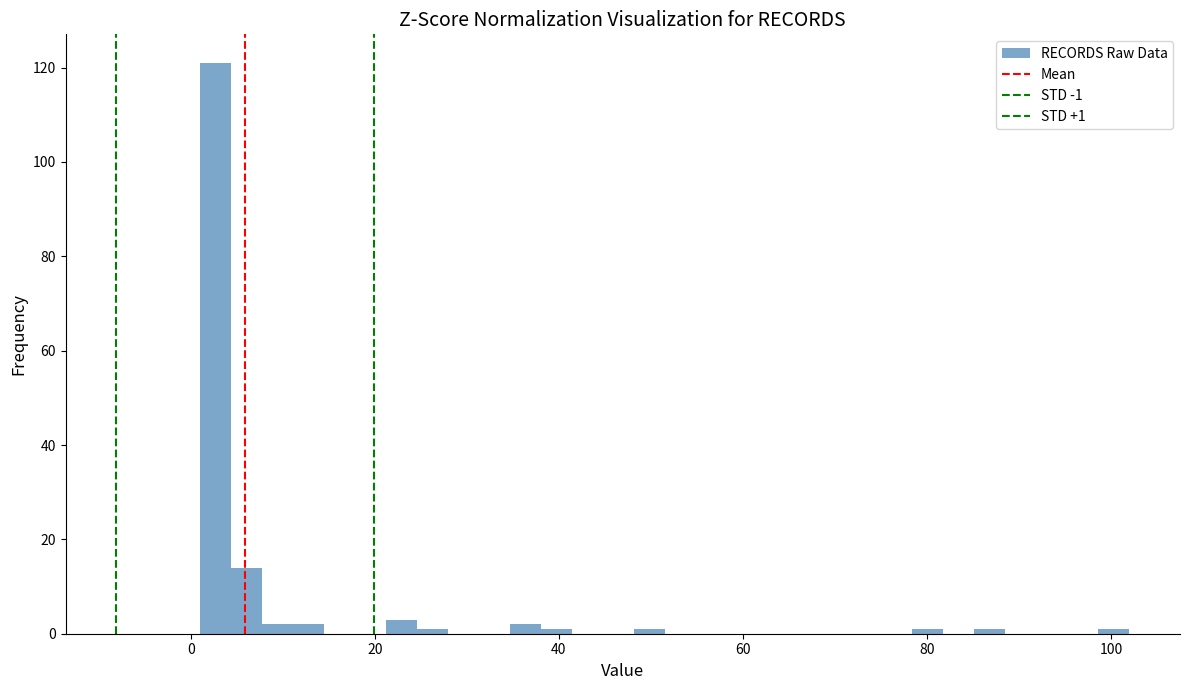

Around what value on the x-axis is the tallest bar? Give the approximate position of its centre, as read against the axis.

2